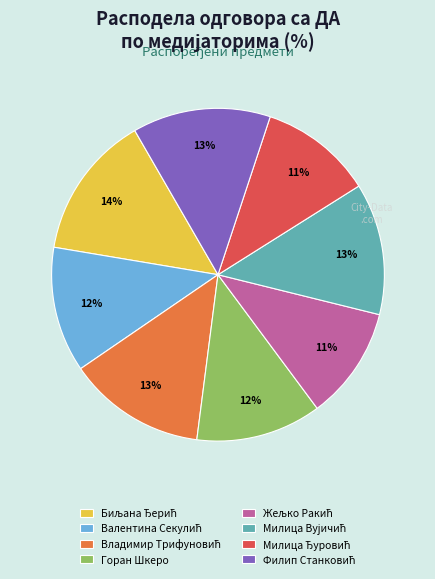

What percentage is the Горан Шкеро slice, to the nearest percent?

12%